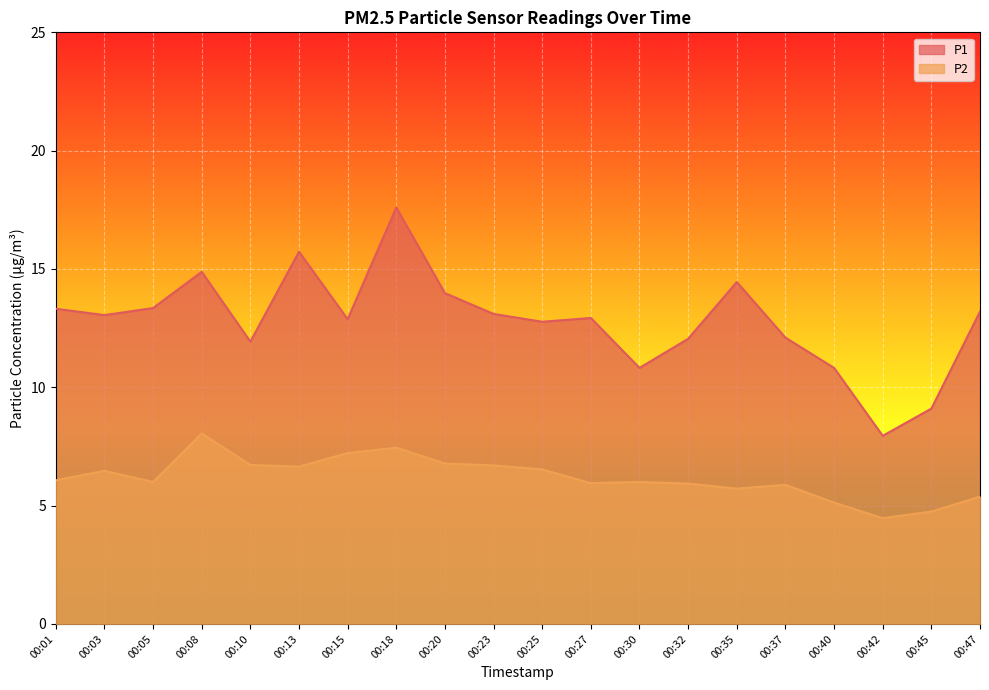

Between 00:40 and 00:47, which is larger?

00:47